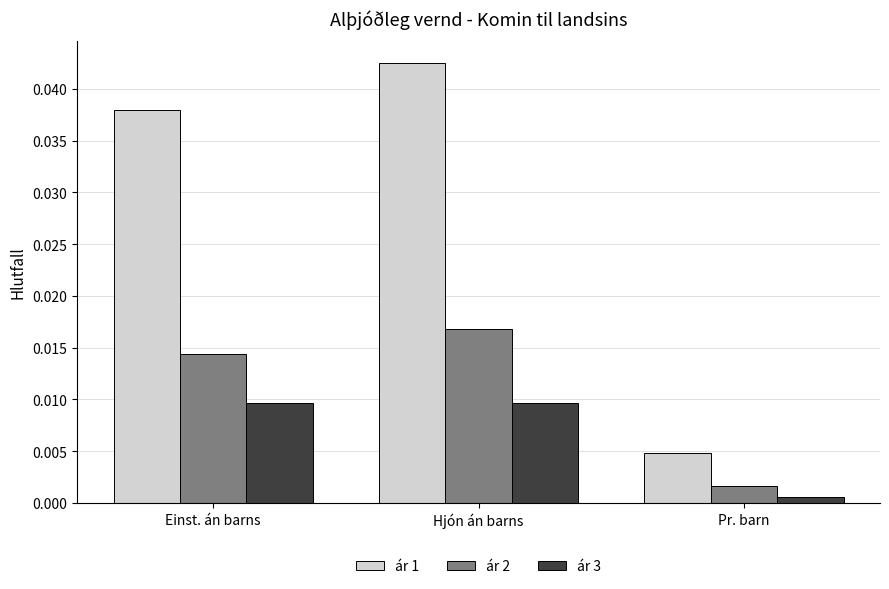

At how many categories does at least one series exceed 0?

3